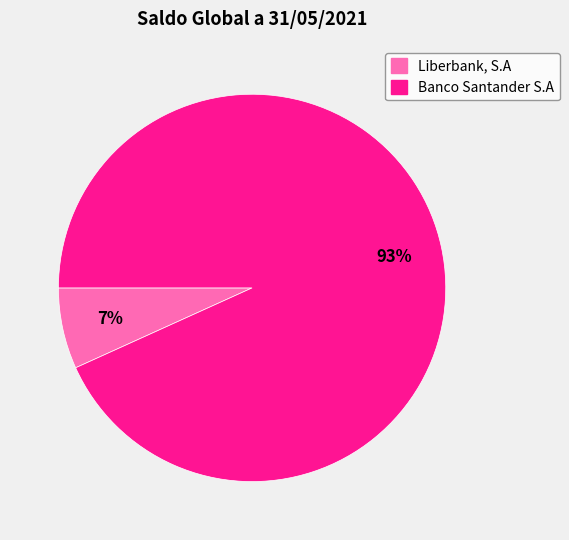

Which slice represents more than half of the pie?

Banco Santander S.A